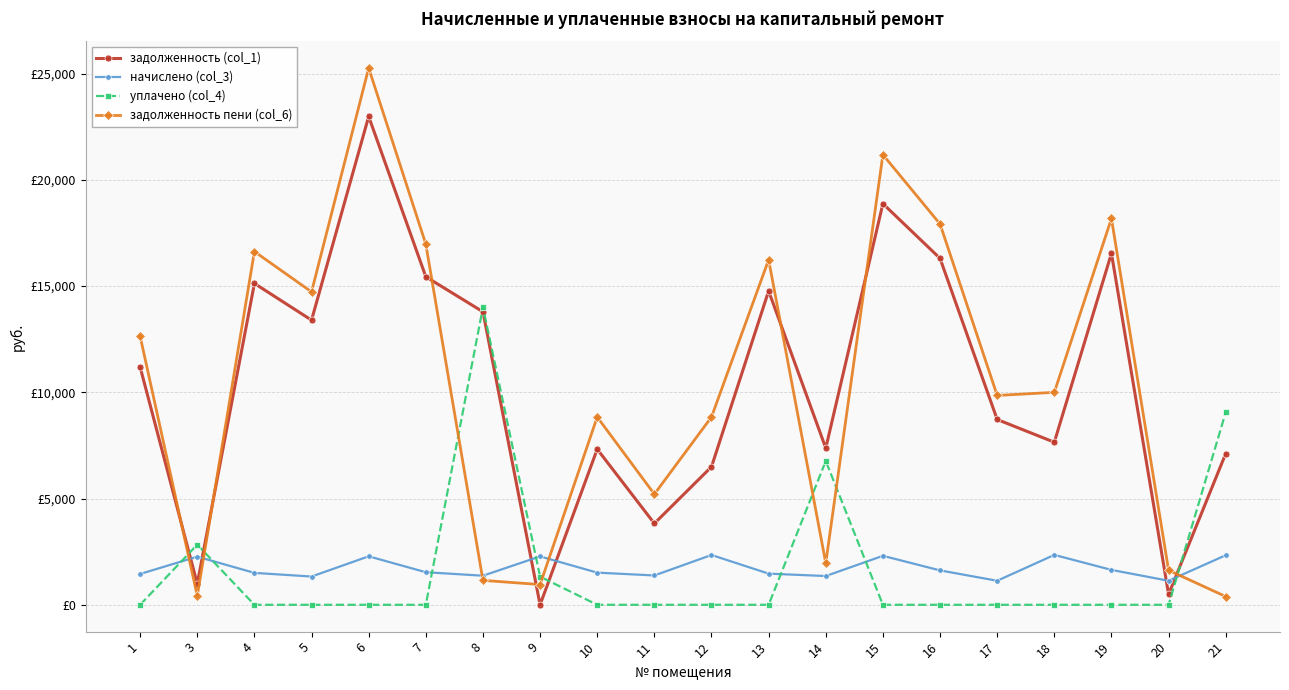

What is the difference between the maximum and minimum values in the задолженность пени (col_6) series?

24876.4